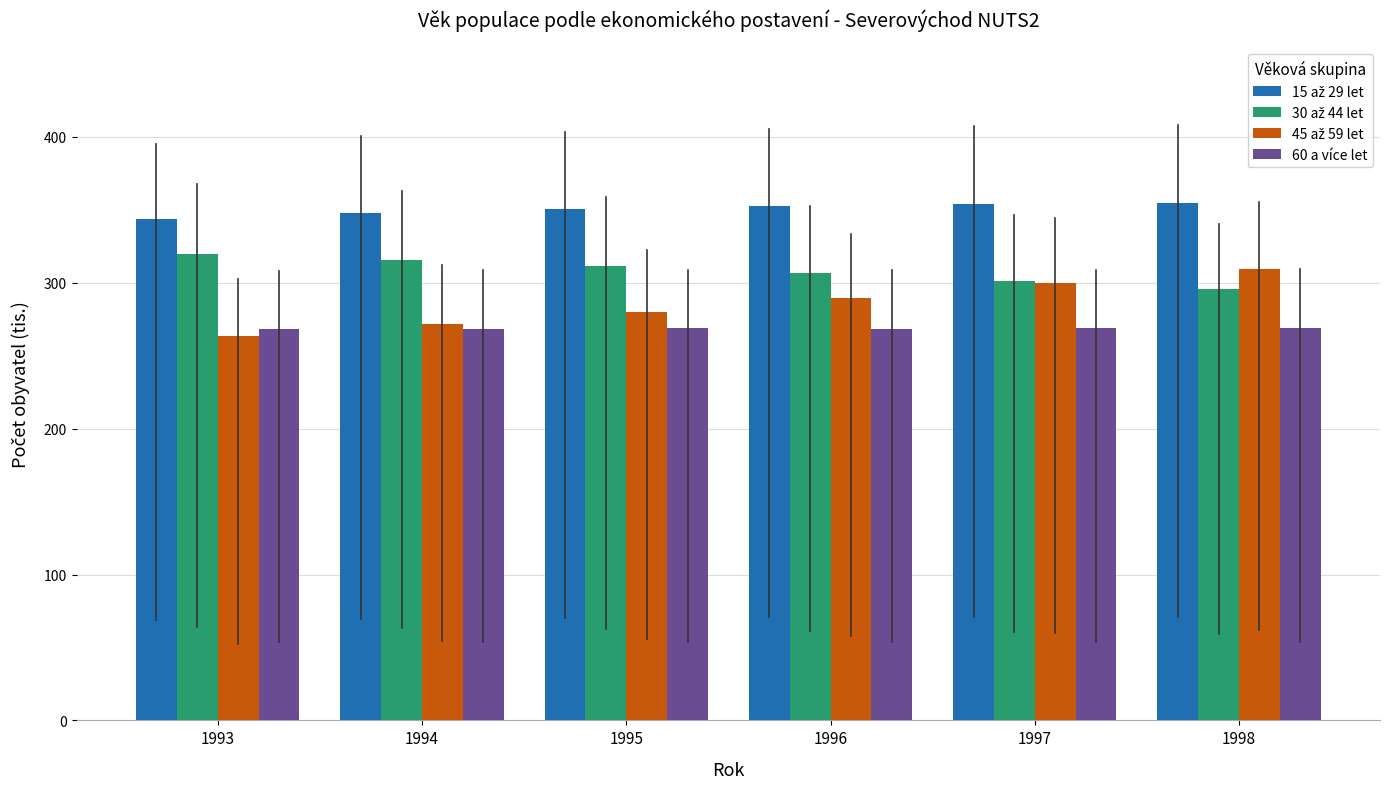

What is the difference between the highest and lowest values at 1994?

79.5